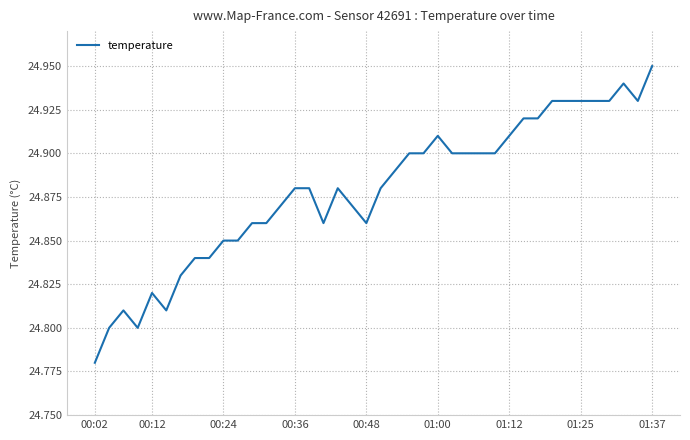

Does the chart have visible grid lines?

Yes